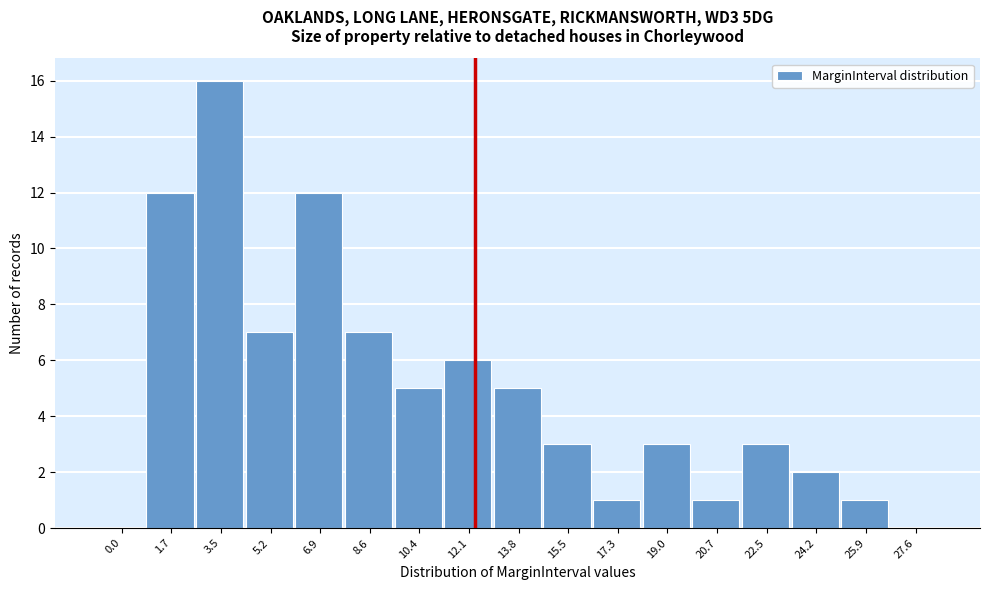

Reading left to right, what are all the values shown in this chart?

0.0=0	1.7=12	3.5=16	5.2=7	6.9=12	8.6=7	10.4=5	12.1=6	13.8=5	15.5=3	17.3=1	19.0=3	20.7=1	22.5=3	24.2=2	25.9=1	27.6=0